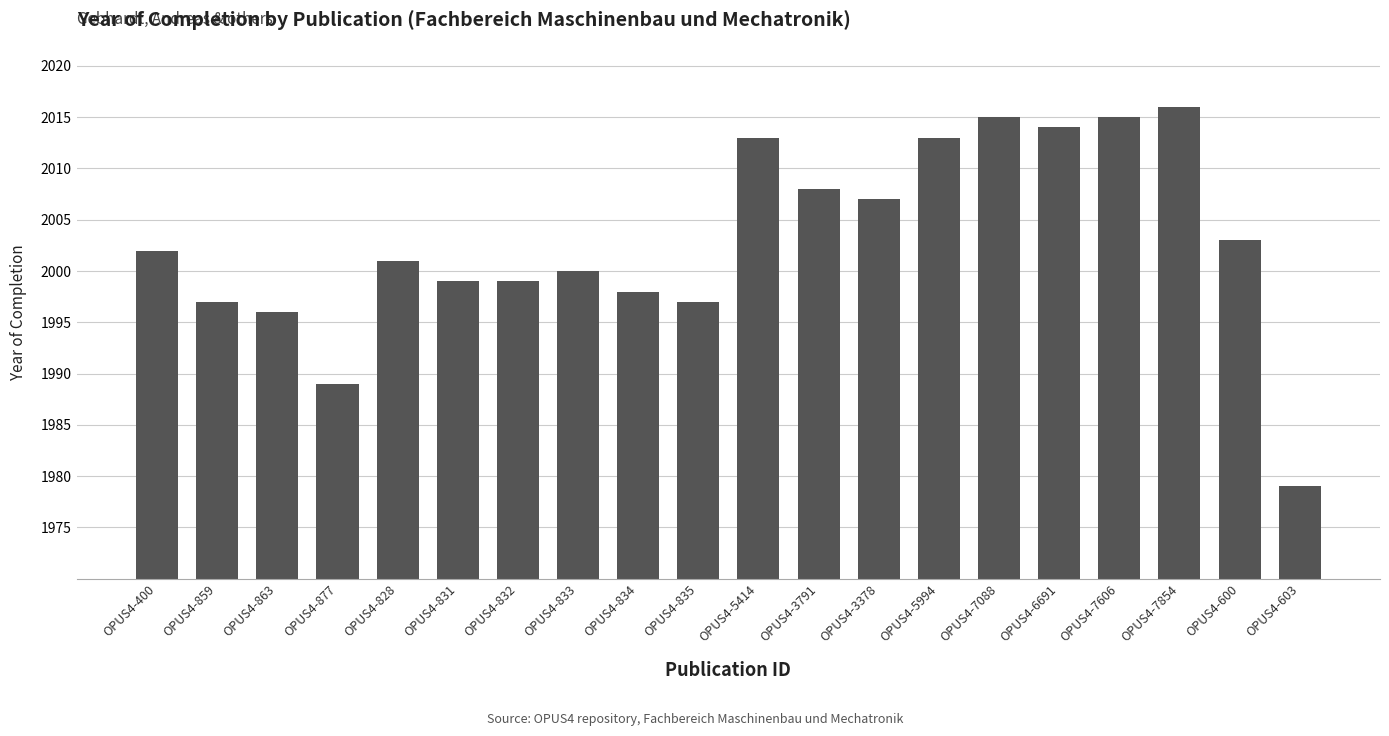

What is the label of the 5th bar from the left?

OPUS4-828